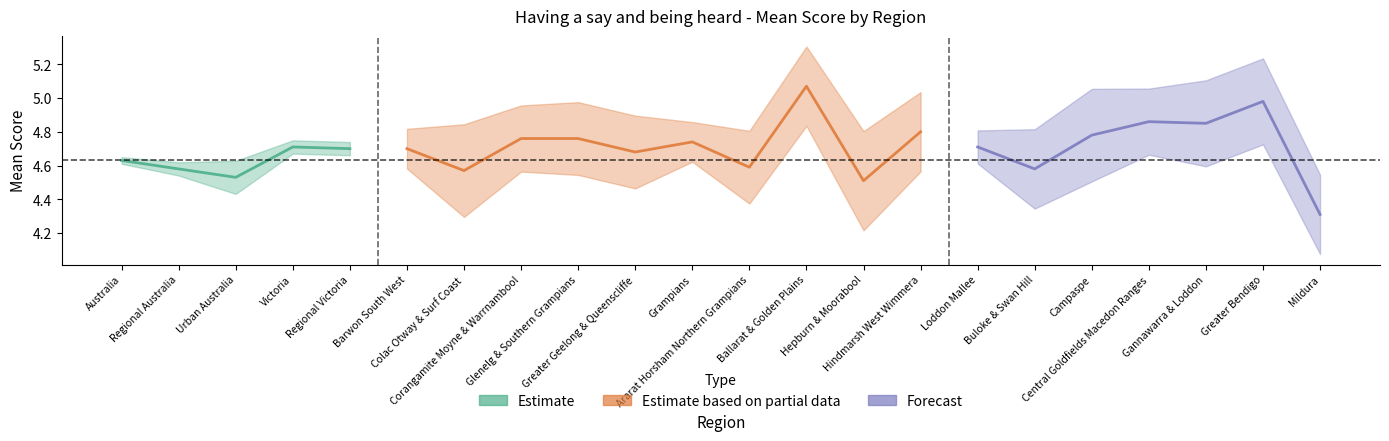

What is the value of the mean_score point at the 11th from the left?

4.7